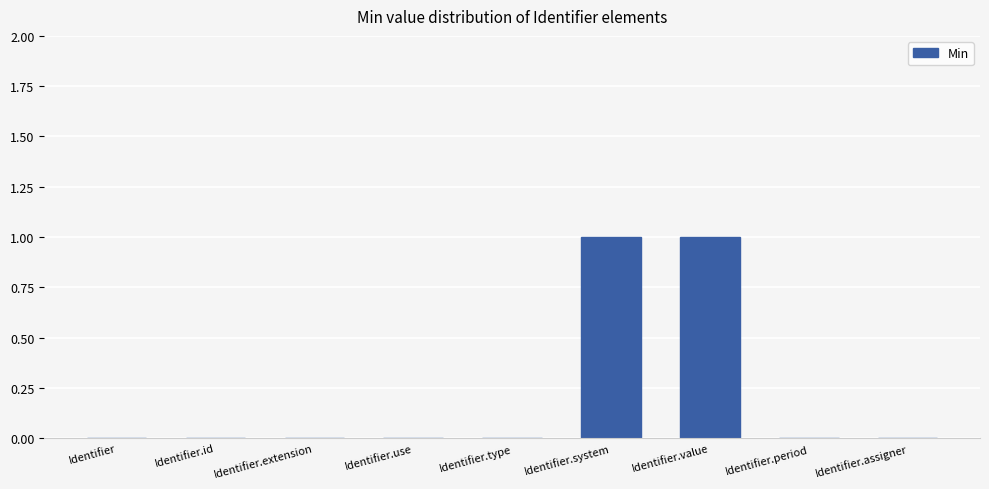

What is the greatest value displayed?

1